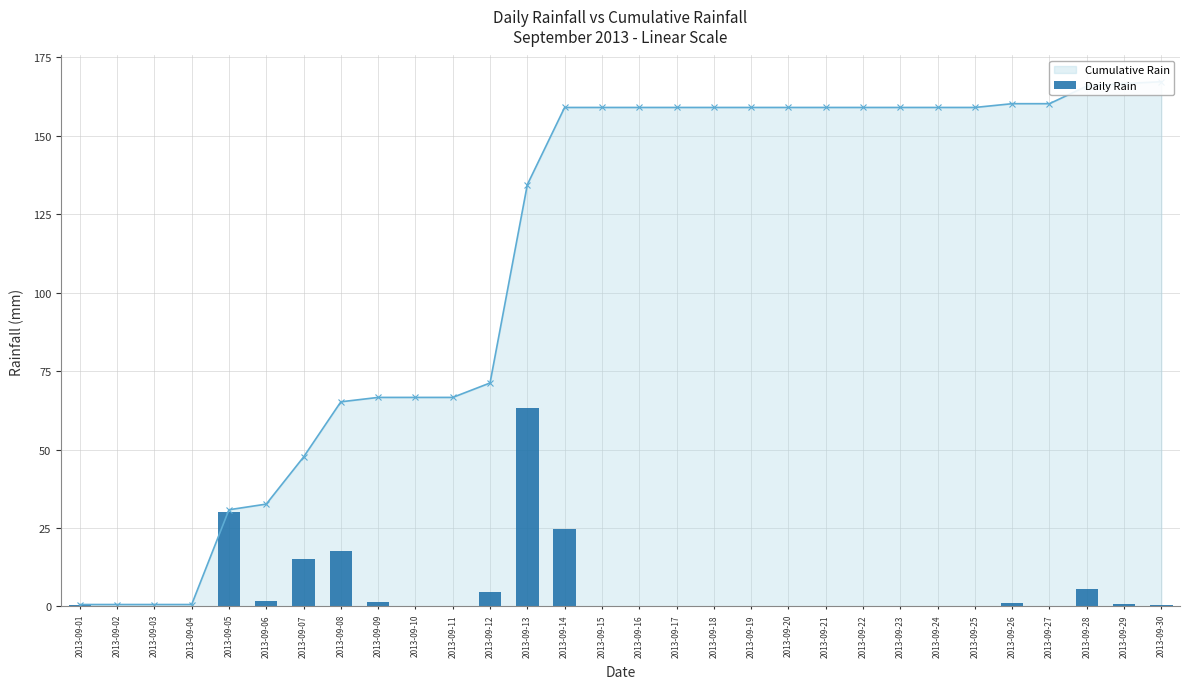

Rank the series by their maximum value, from lowest to highest.

Daily Rain, Cumulative Rain